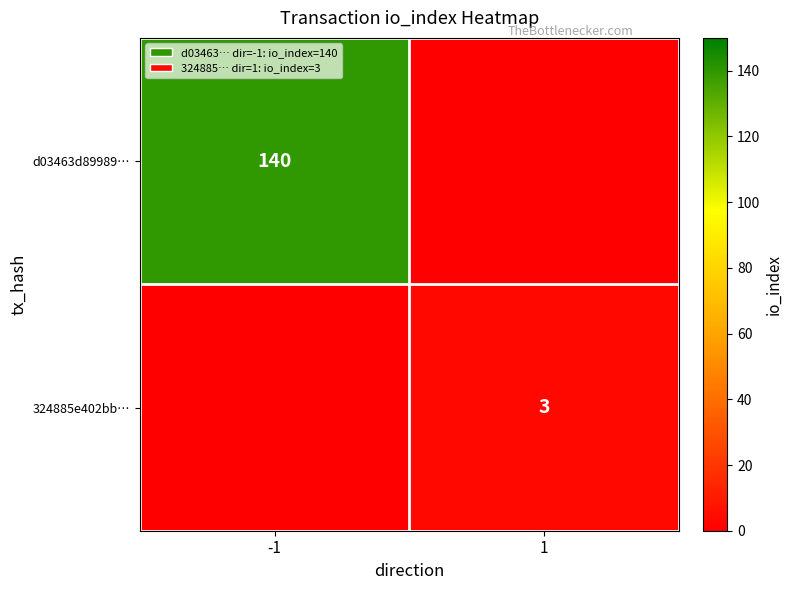

Is it true that 324885e402bb… equals 3 at 1?

True